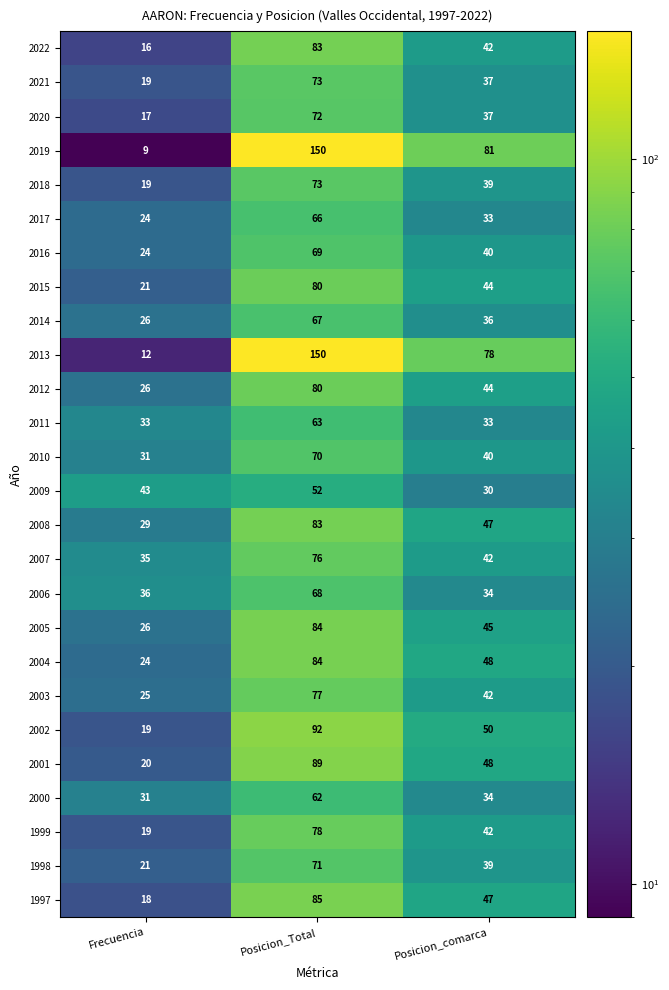

At which label does 2003 reach its minimum?

Frecuencia